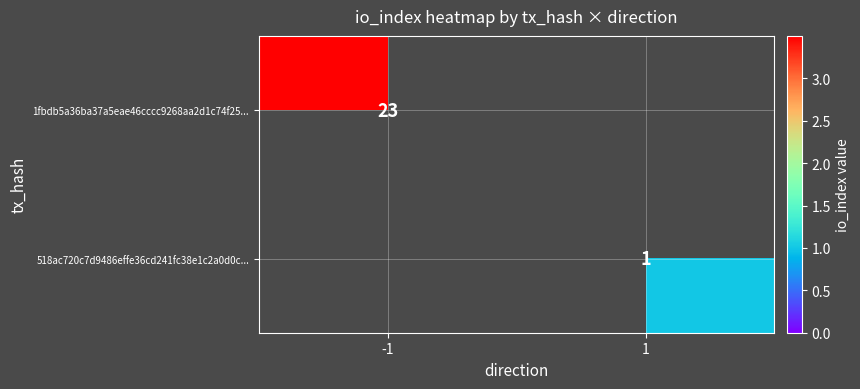

Is it true that 1fbdb5a36ba37a5eae46cccc9268aa2d1c74f25... equals 37 at -1?

False